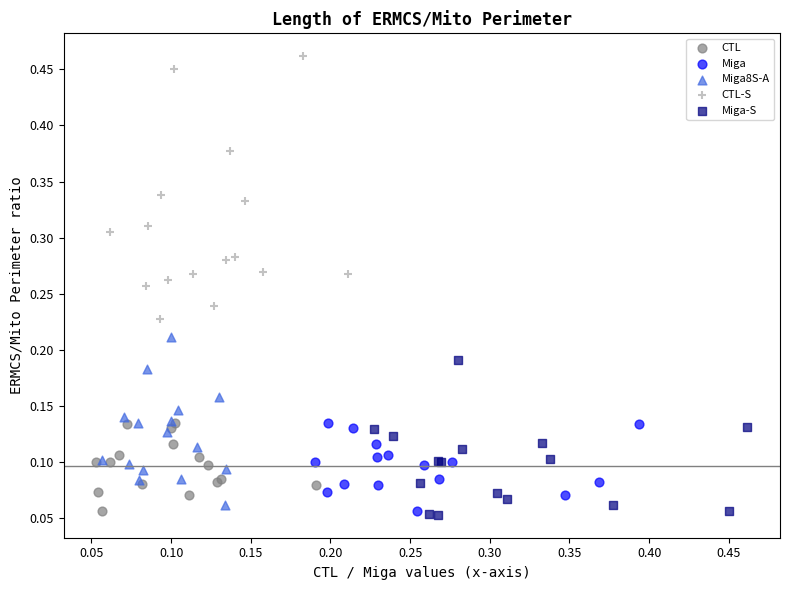

Which series contains the highest Y value?

CTL-S